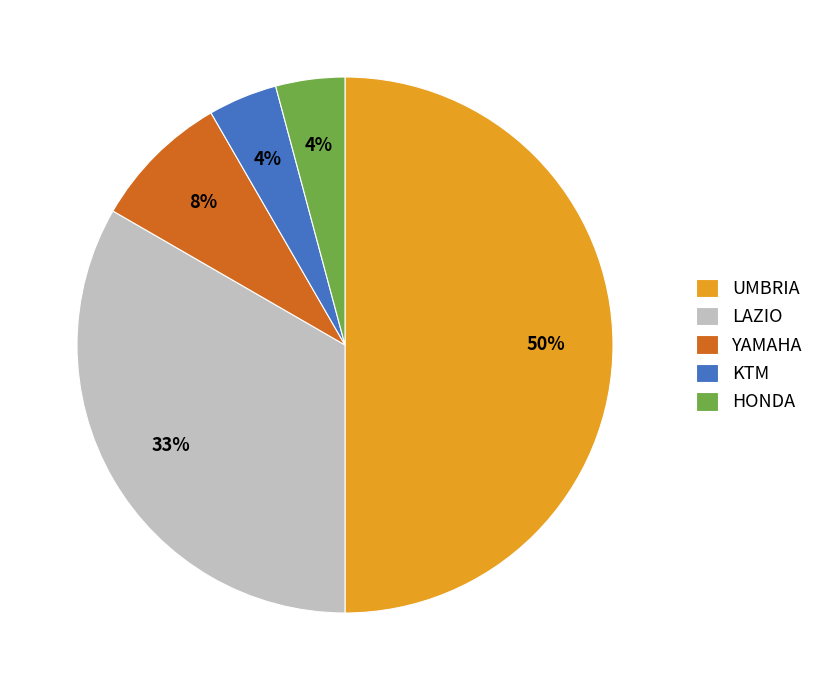

To the nearest percent, what is the difference between the largest and smallest slice percentages?

46%